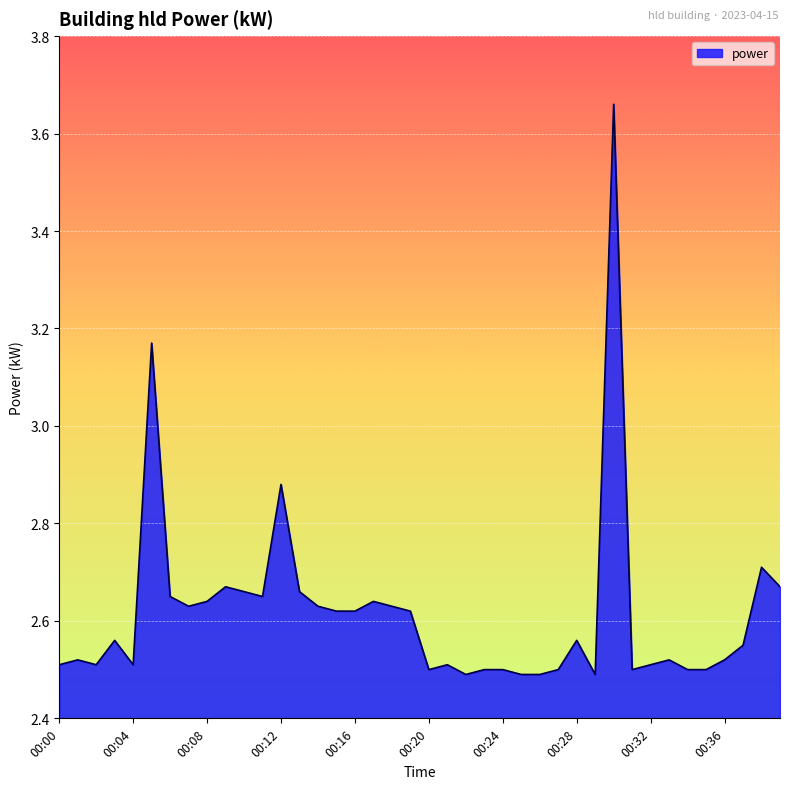

What is the difference between the maximum and minimum values?

1.2